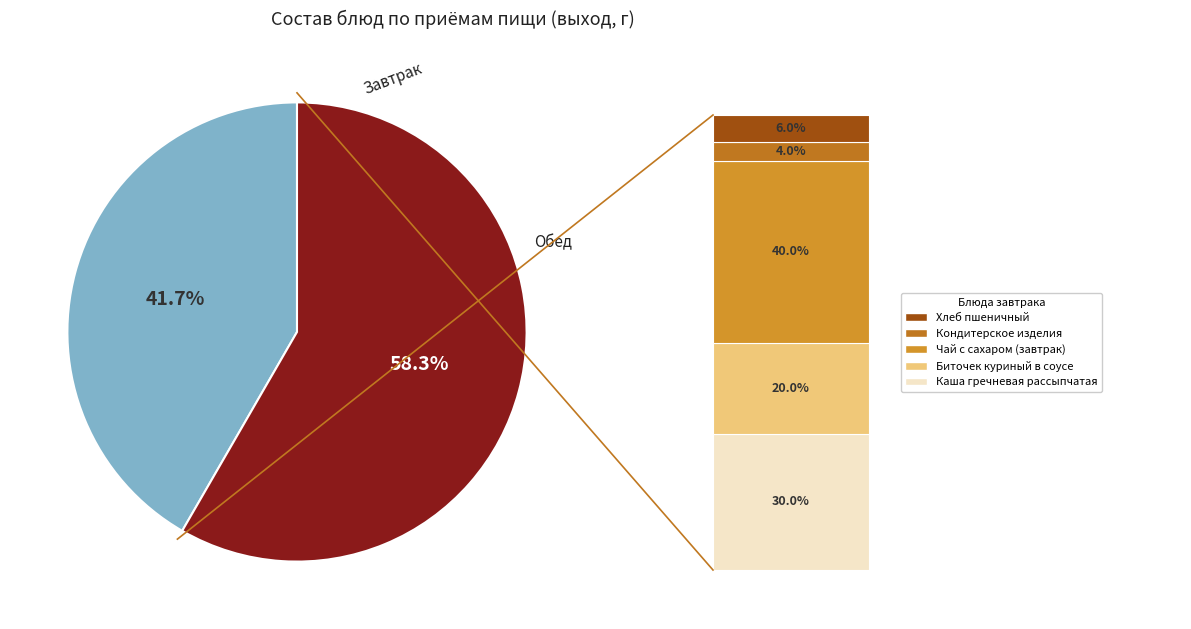

Is there any slice that represents more than half of the pie?

Yes